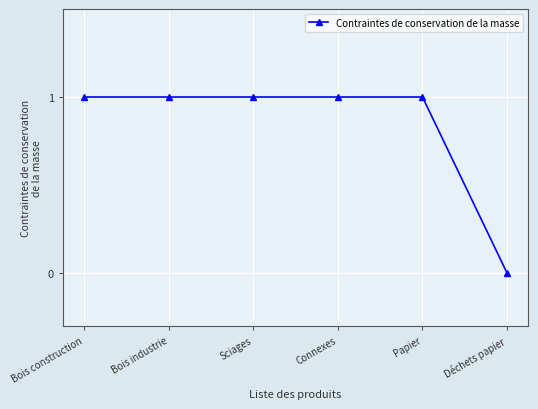

Count the number of data series in this chart.

1